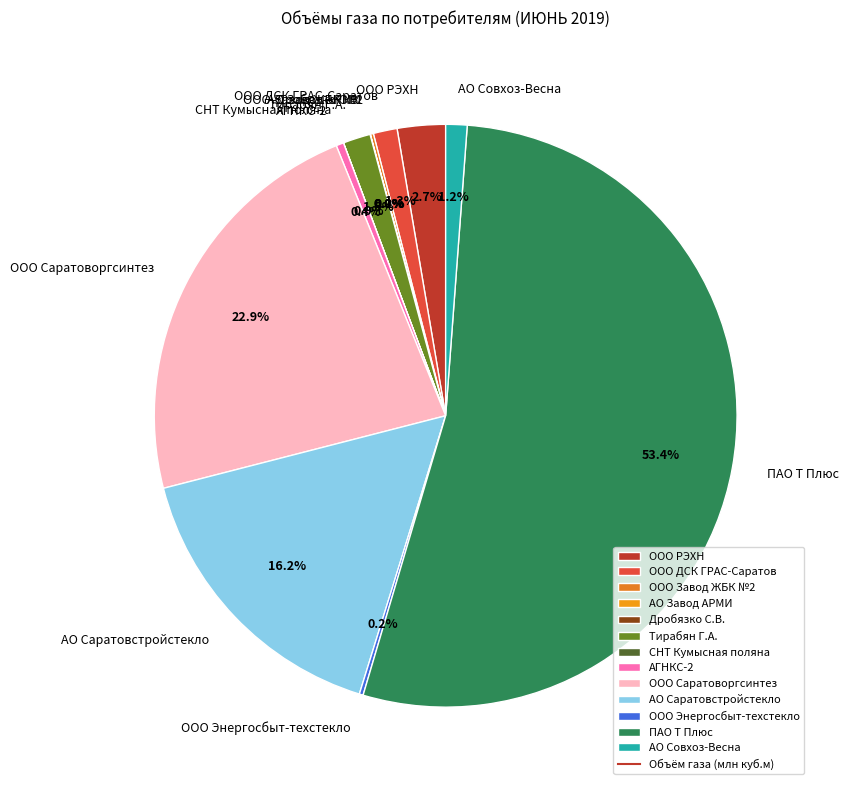

Is it true that ООО Саратоворгсинтез is 23% of the pie?

True